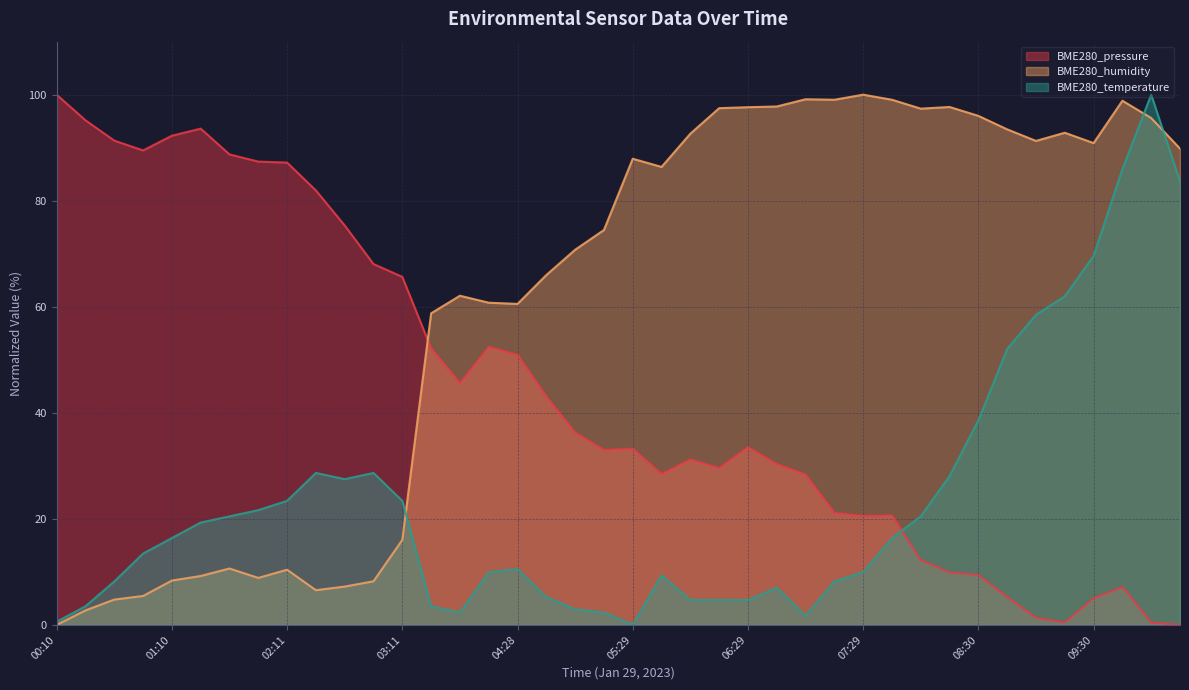

Rank the categories by BME280_temperature value from lowest to highest.

05:29, 00:10, 06:59, 03:57, 05:14, 04:59, 00:25, 03:42, 05:59, 06:14, 06:29, 04:44, 06:44, 00:40, 07:14, 05:44, 04:13, 07:29, 04:28, 00:55, 01:10, 07:44, 01:25, 01:40, 07:59, 01:55, 02:11, 03:11, 02:41, 08:15, 02:26, 02:56, 08:30, 08:45, 09:00, 09:15, 09:30, 10:15, 09:45, 10:00